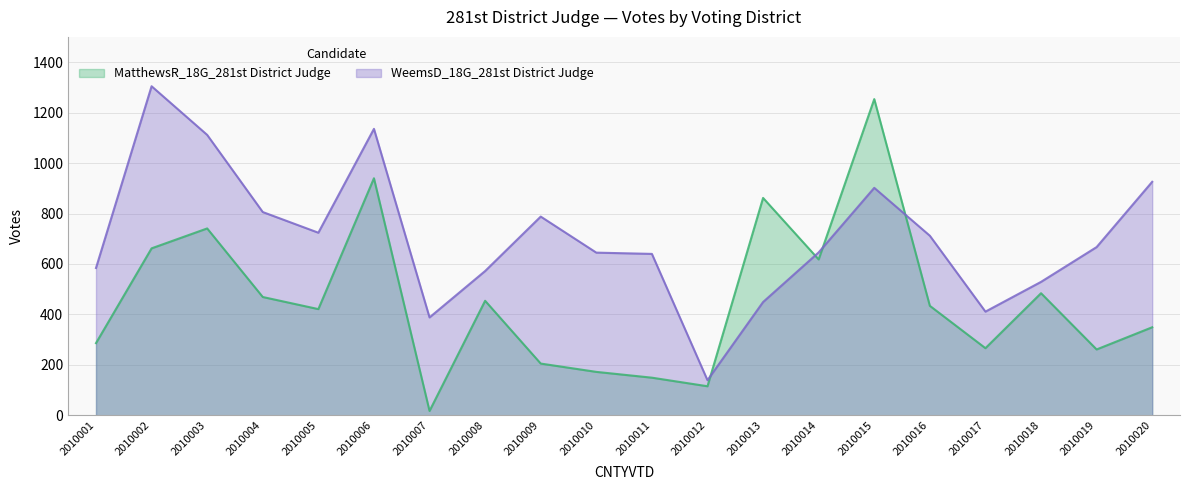

At how many categories does at least one series exceed 606?

14